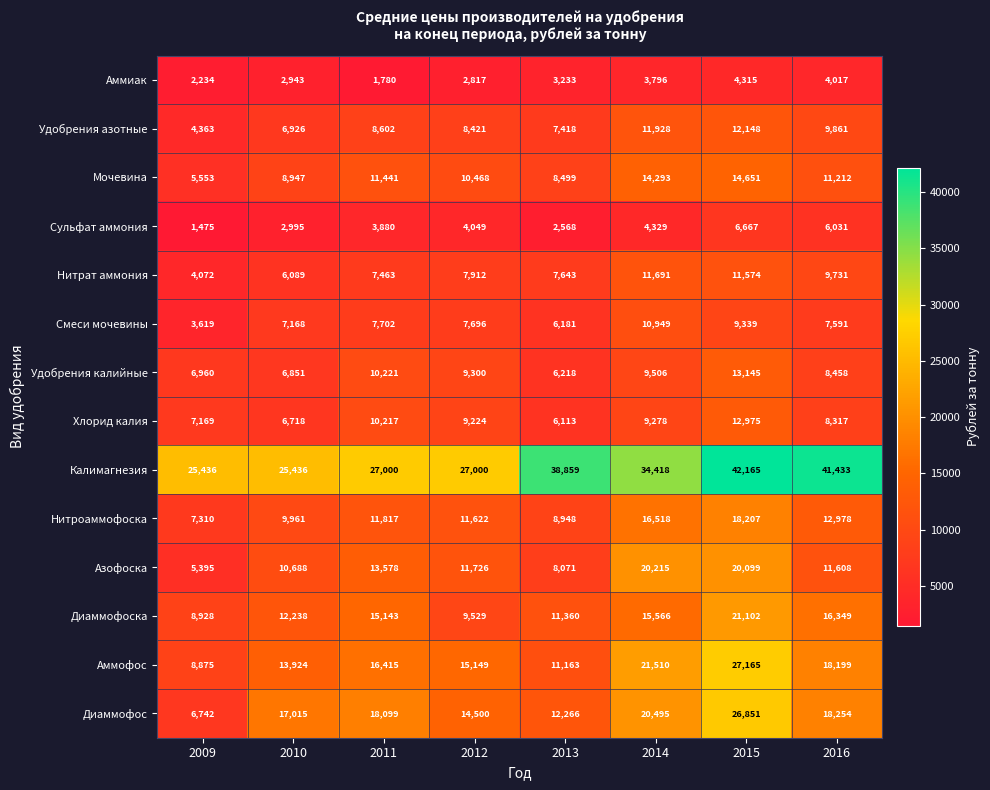

What is the total value across all series at 2009?

98131